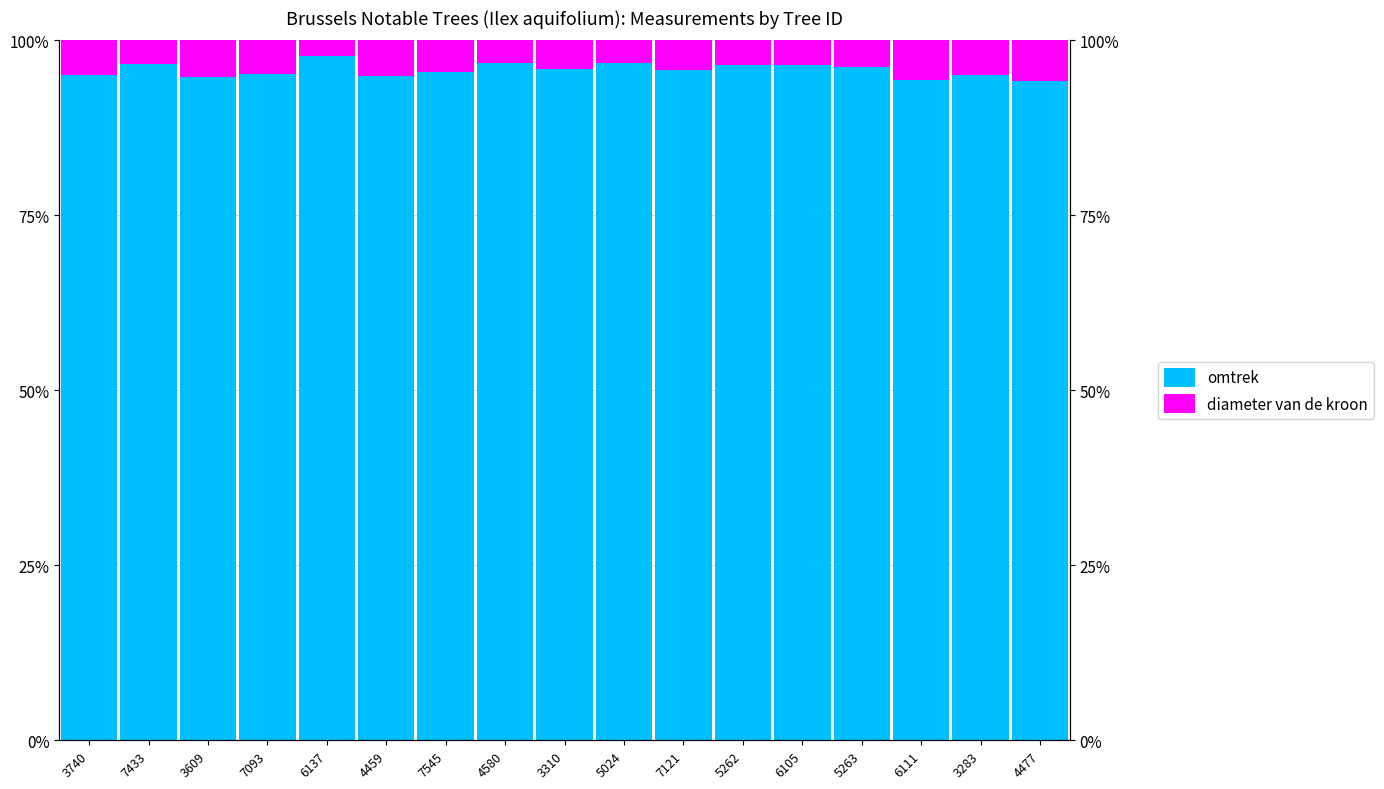

What is the difference between the highest and lowest values at 6137?

95.6